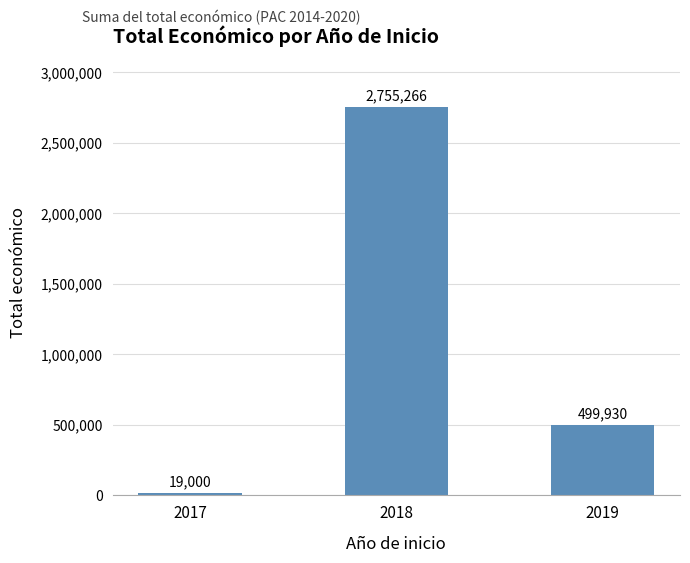

List the labels in order of value, smallest first.

2017, 2019, 2018